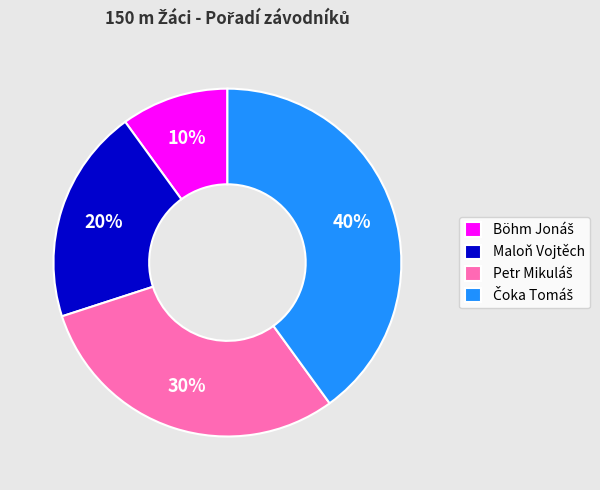

Count the number of slices in the pie.

4